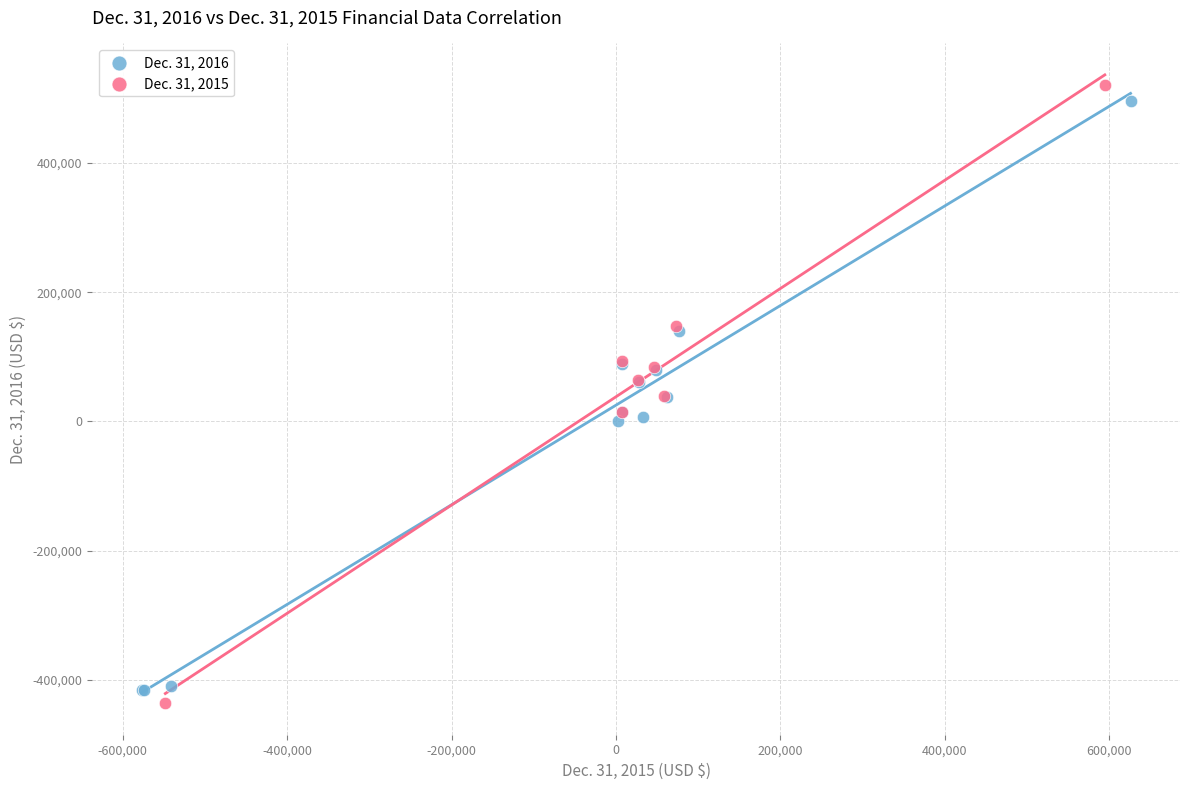

Which series has the widest spread of Y values?

Dec. 31, 2015